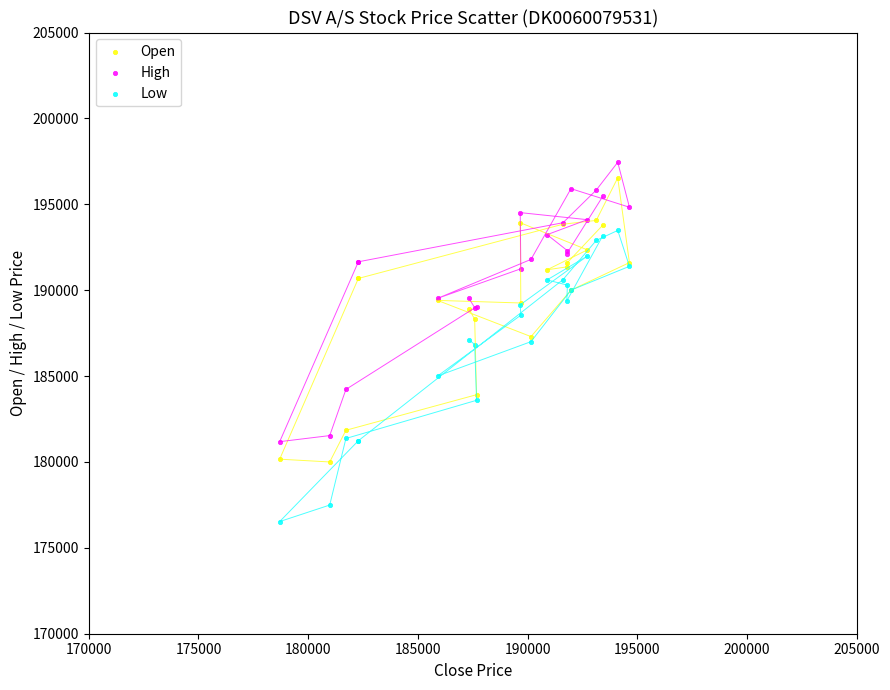

What are all the series names shown in the legend?

Open, High, Low